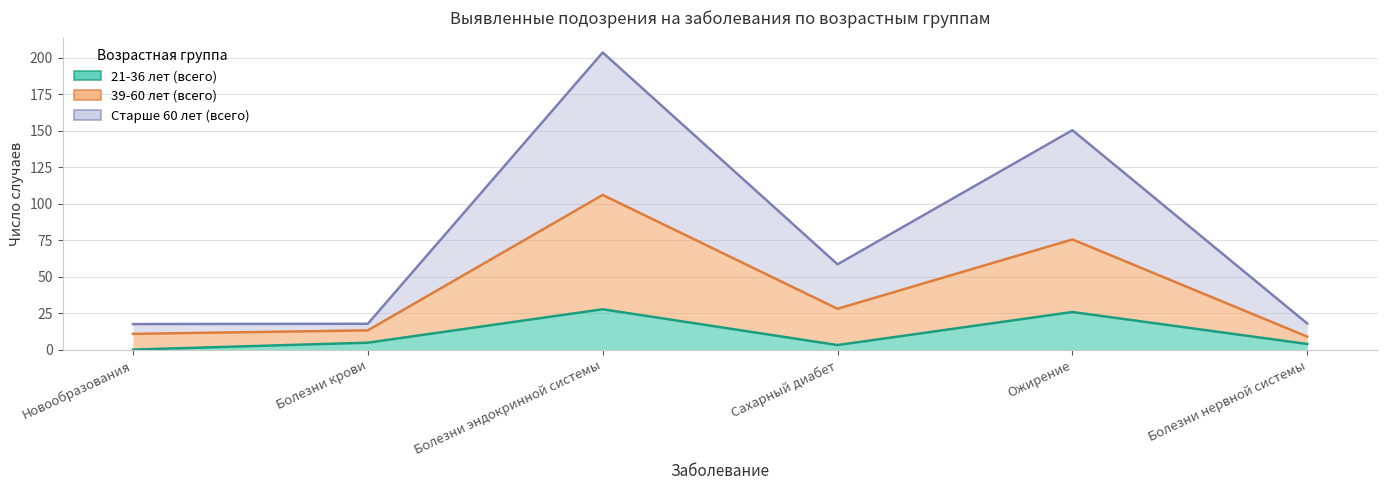

In Старше 60 лет (всего), how many points are lower than both neighbors (excluding endpoints)?

1